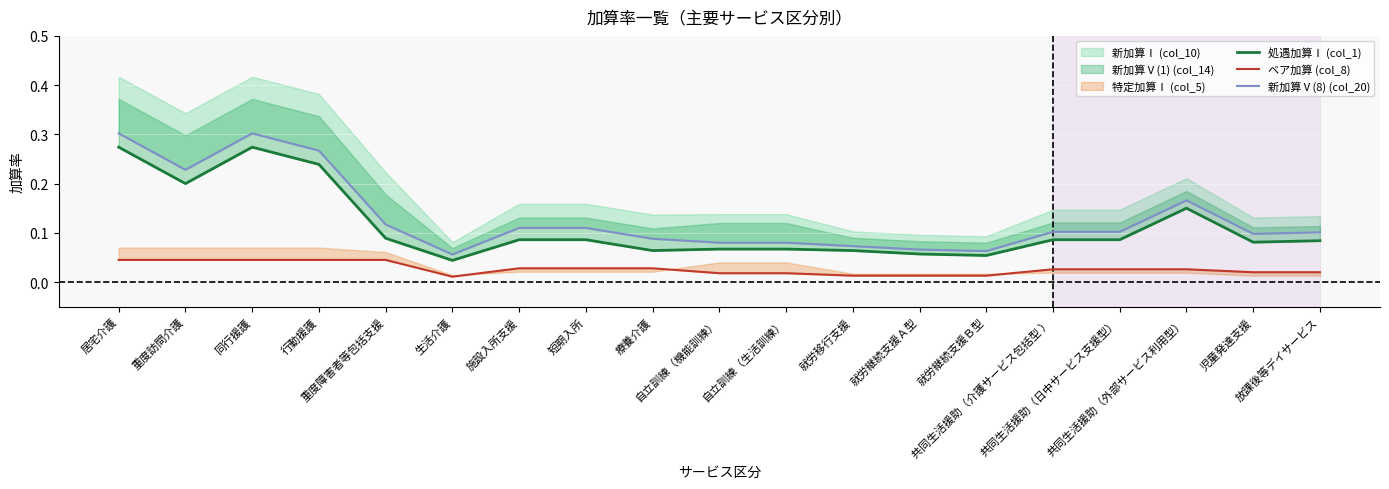

Where is 処遇加算Ⅰ (col_1) nearest to the value 0?

生活介護